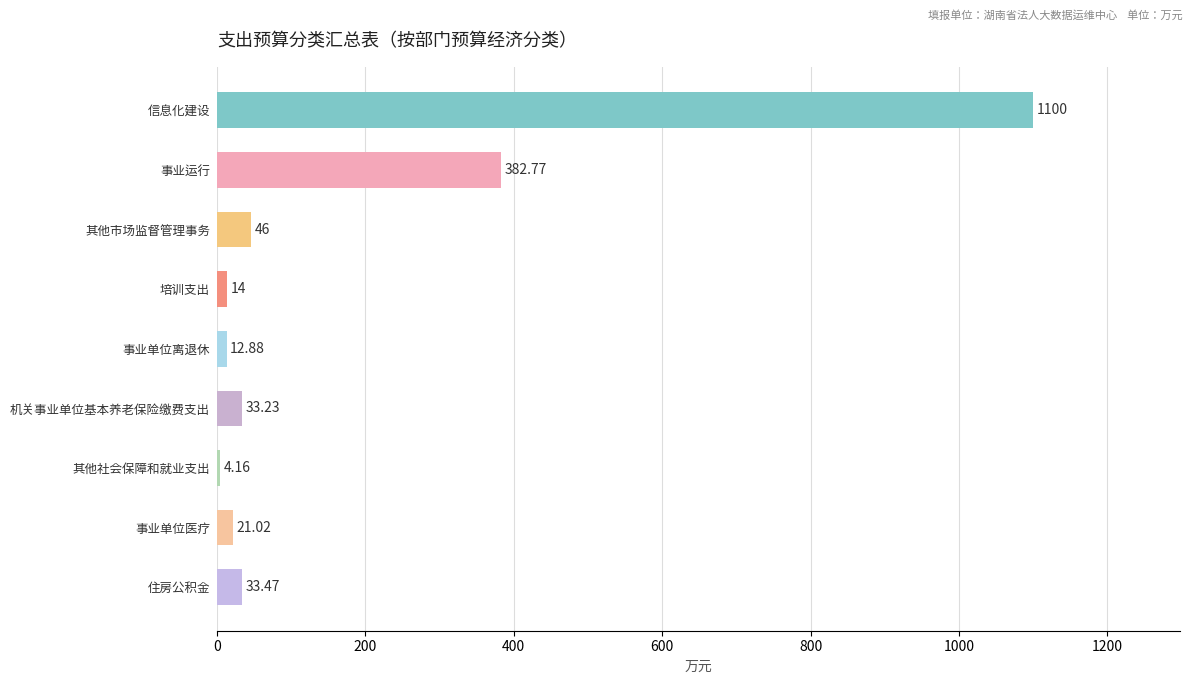

Which has a higher value, 事业单位医疗 or 机关事业单位基本养老保险缴费支出?

机关事业单位基本养老保险缴费支出